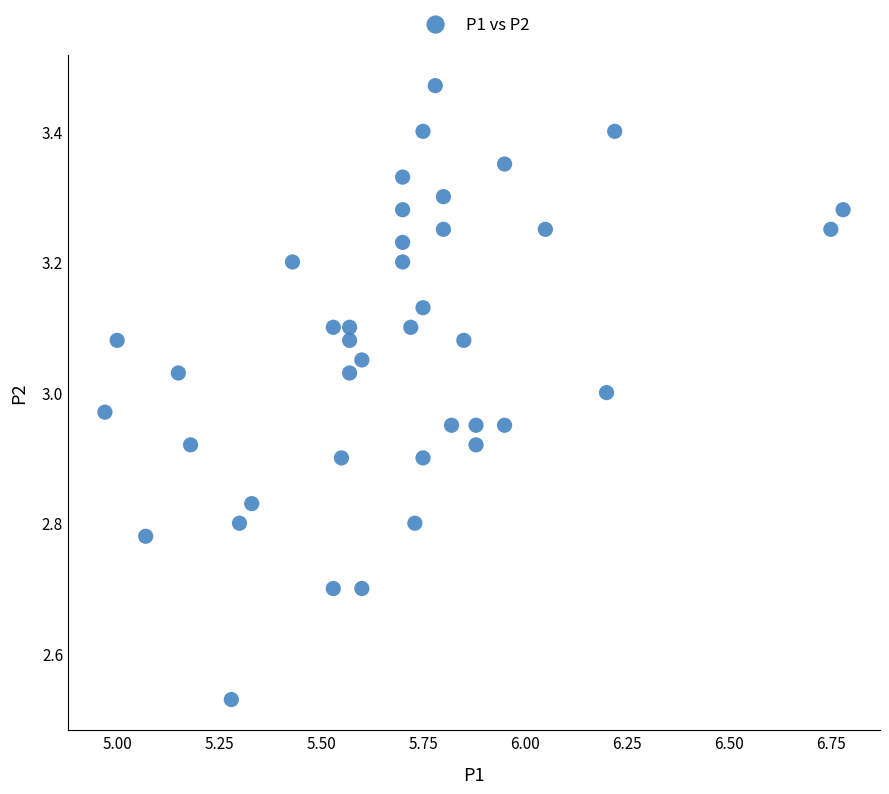

What is the range of Y values (max minus min)?

0.9